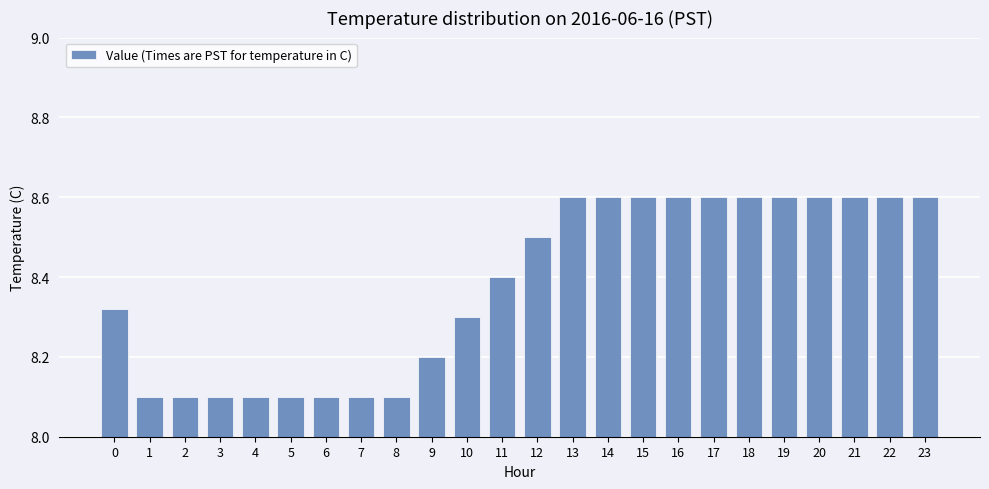

Is it true that the value at 16 is 8.6?

True